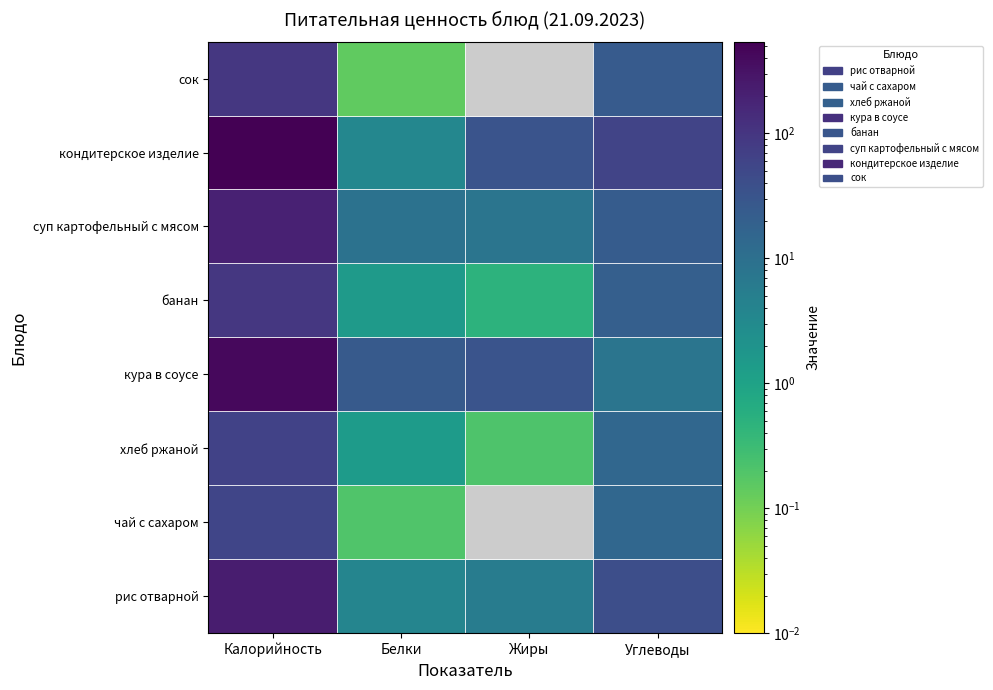

How many data points in банан are less than 21?

2